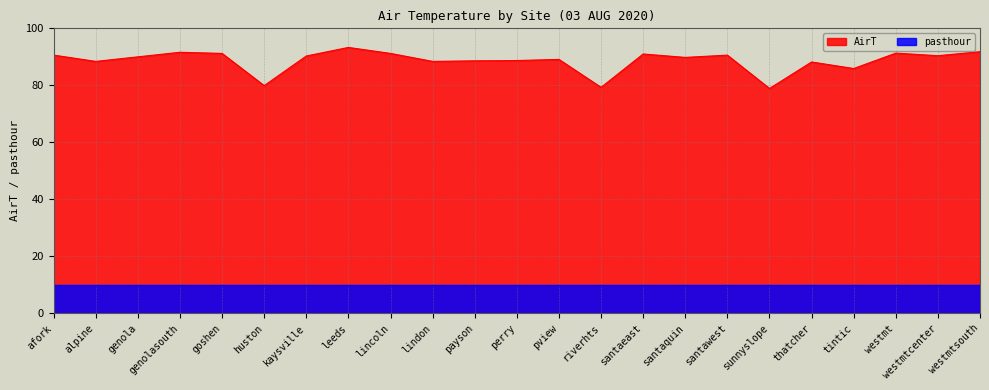

What is the difference between the values at thatcher and payson?

0.4